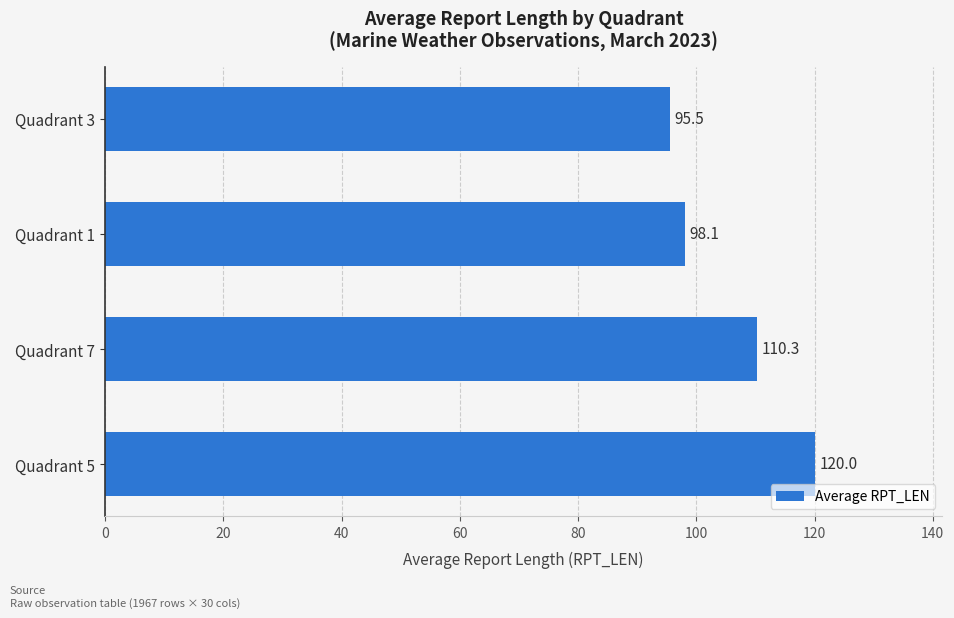

How many values exceed 110?

2